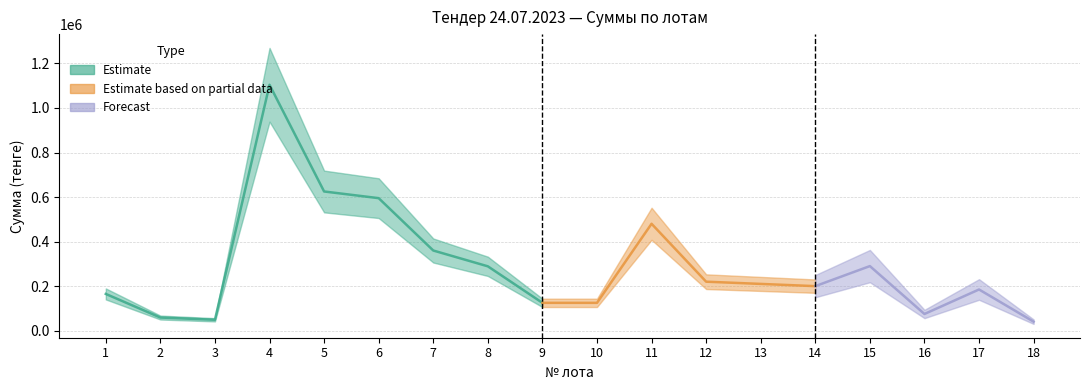

How many lines are shown in the chart?

1